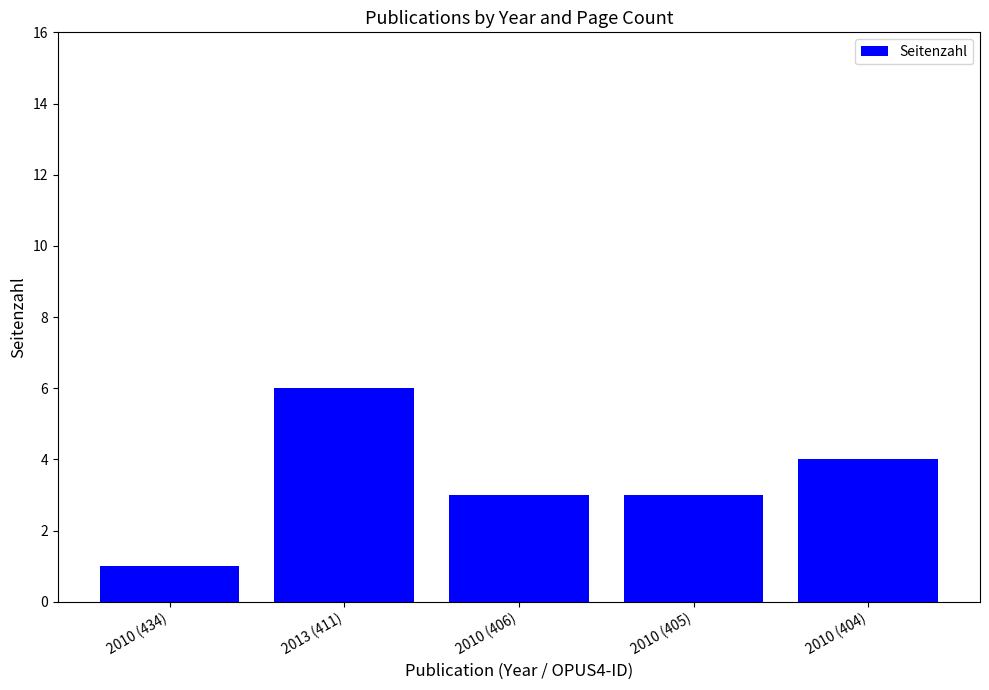

What position from the right is 2010 (434)?

5